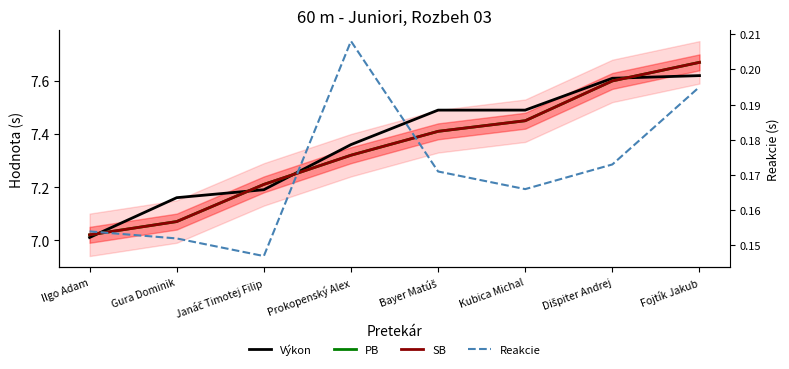

At Kubica Michal, list the series in order from smallest to largest.

Reakcie, PB, SB, Výkon